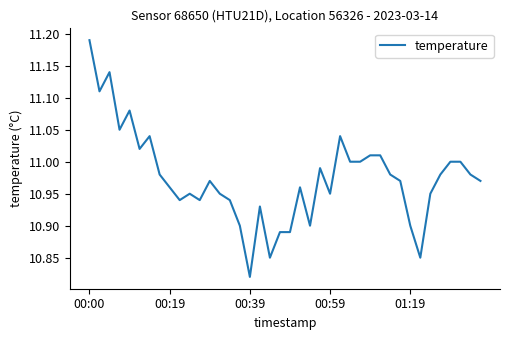

The chart shows a value of 14.5 at 00:19. True or false?

False